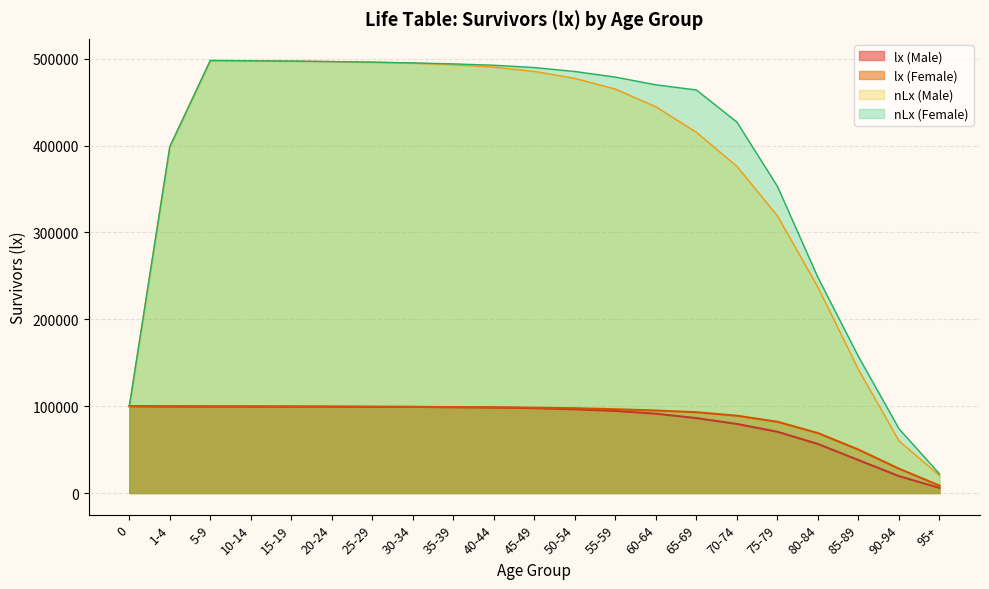

What is the label of the 2nd point from the left?

1-4